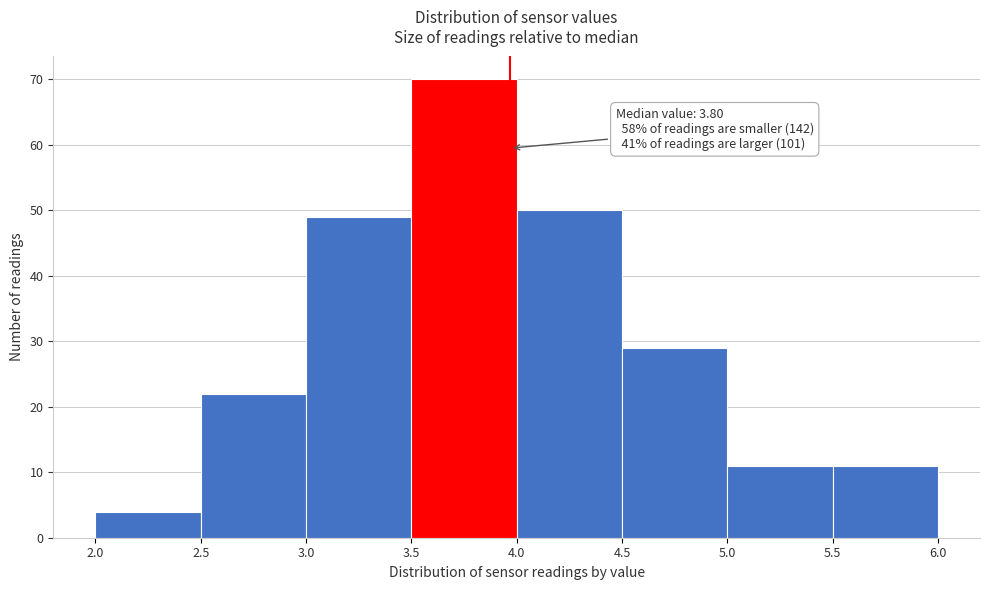

Which range on the x-axis has the tallest bar?

3.5 to 4.0